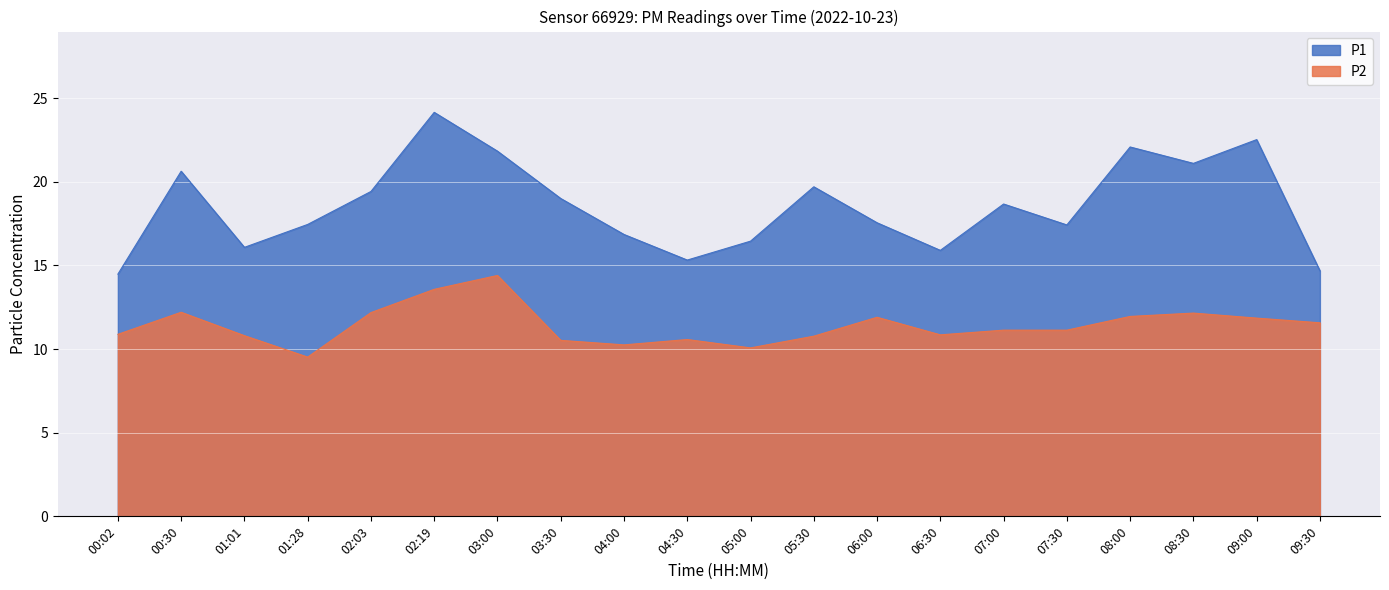

What value does the P2 series have at 04:30?

10.6